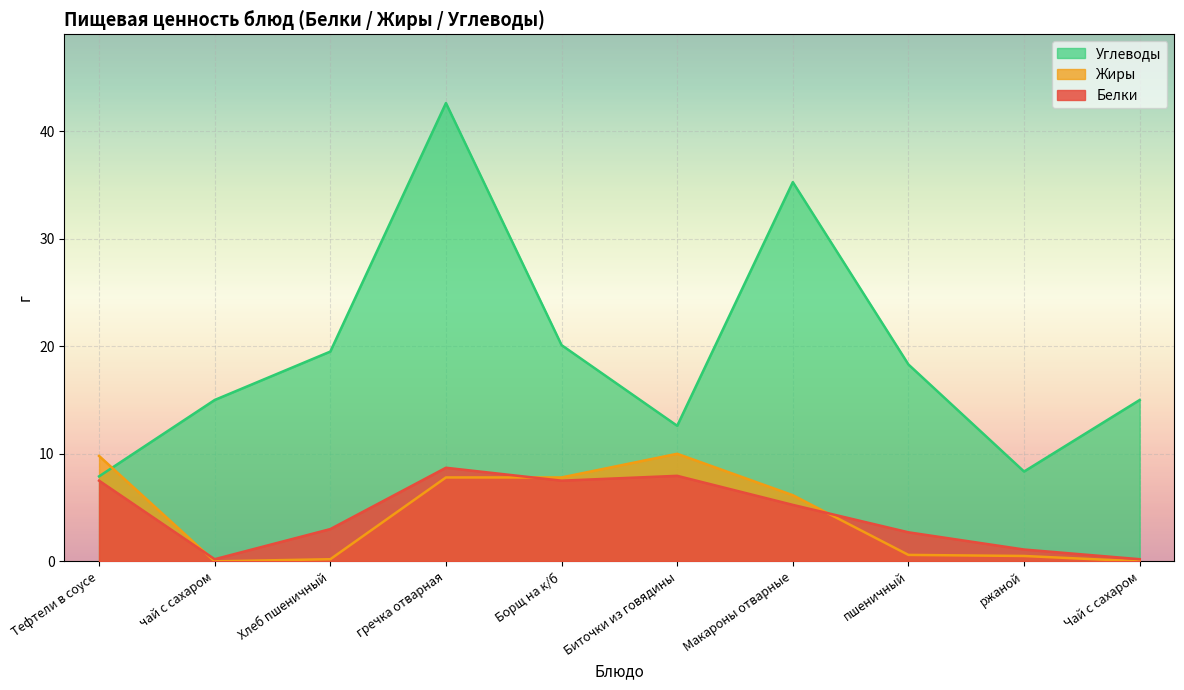

What is the label of the 10th point from the right?

Тефтели в соусе